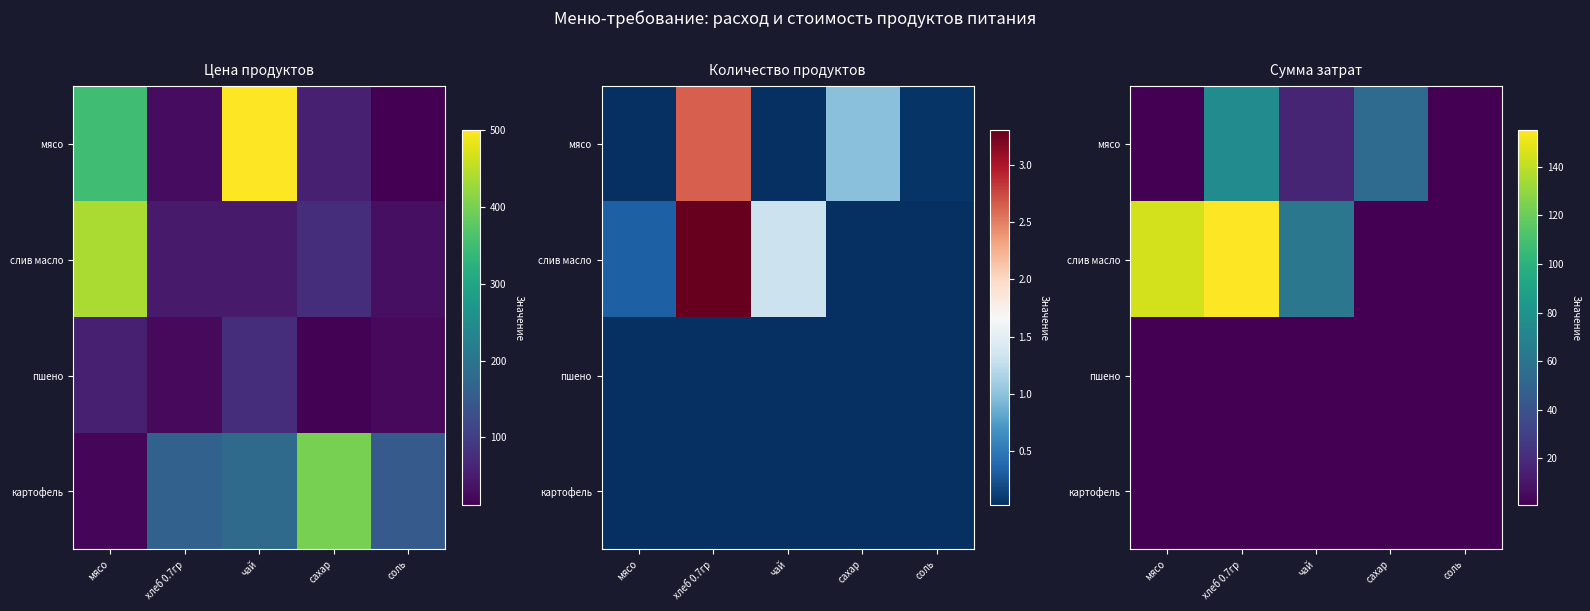

Between соль and хлеб 0.7гр, which is larger?

хлеб 0.7гр